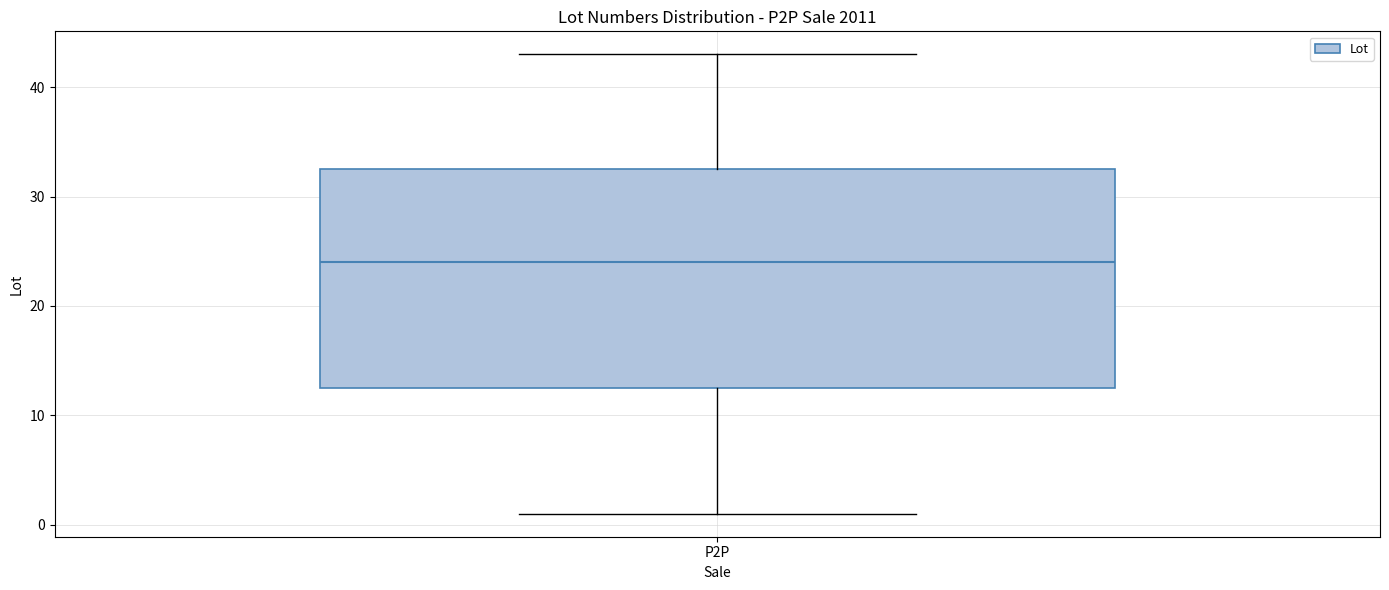

Transcribe this box plot: give where the median line is, the range the box spans, and where the two whiskers end, as read against the y-axis. The values are not printed on the chart, so give them approximately, as read against the axis.

median 24, box 13 to 33, whiskers 1 to 43